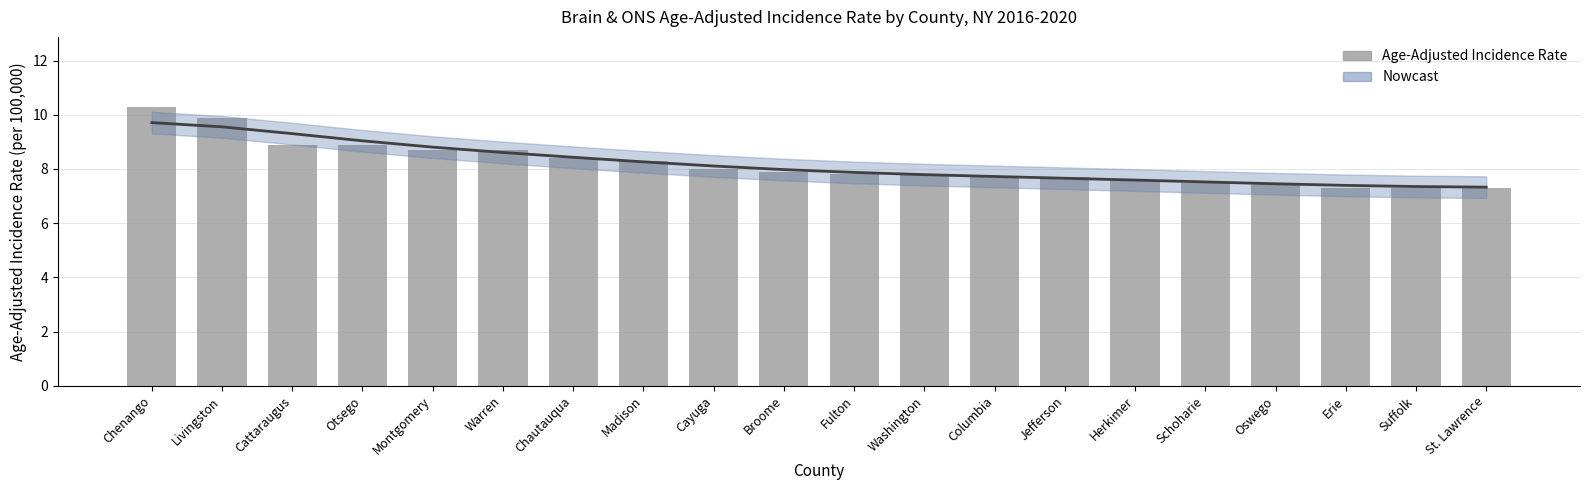

What is the difference between the second highest and second lowest values in the Trend (Nowcast) series?

2.2